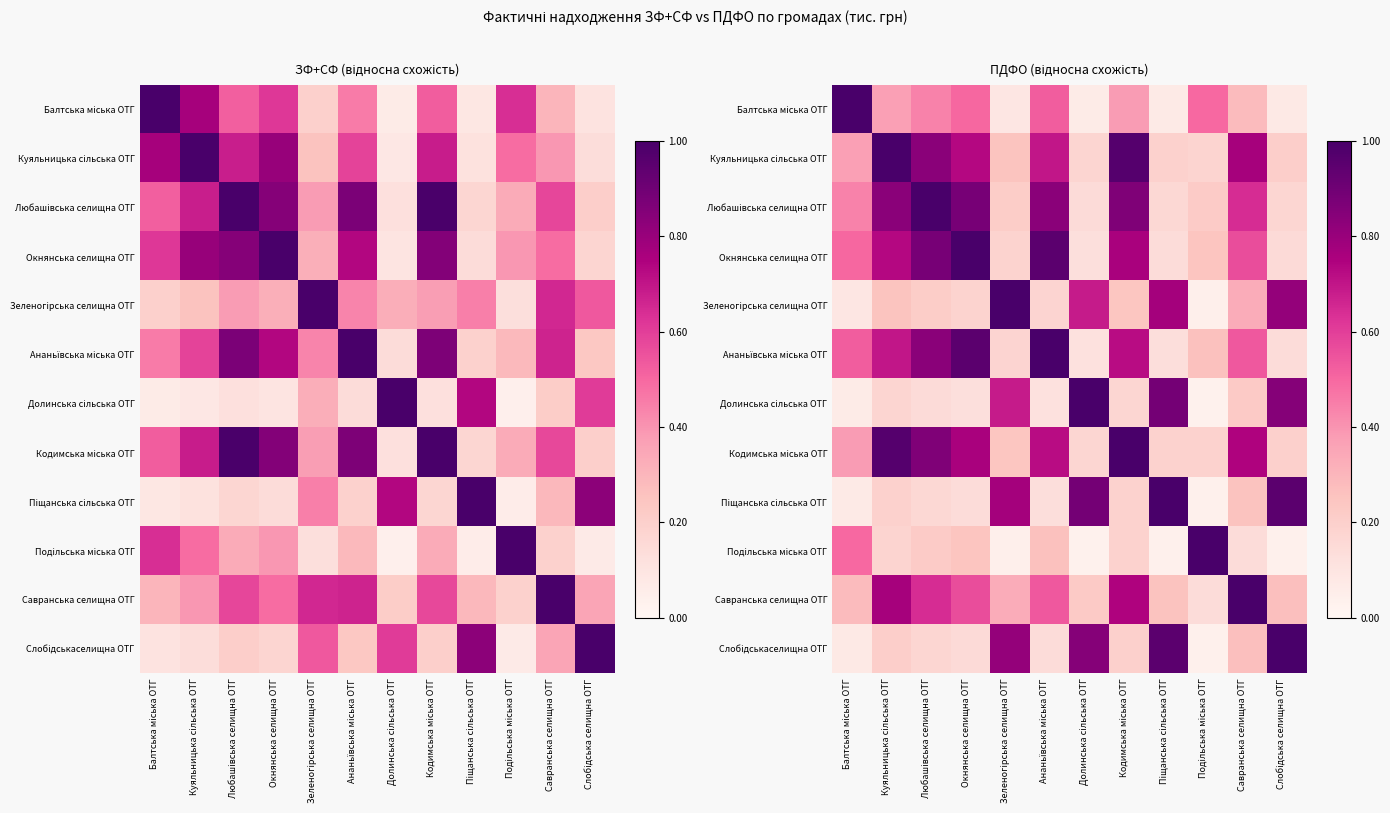

At Савранська селищна ОТГ, list the series in order from largest to smallest.

Савранська селищна ОТГ, Куяльницька сiльська ОТГ, Кодимська мiська ОТГ, Любашiвська селищна ОТГ, Окнянська селищна ОТГ, Ананьївська мiська ОТГ, Зеленогiрська селищна ОТГ, Балтська мiська ОТГ, Слобiдськаселищна ОТГ, Пiщанська сiльська ОТГ, Долинська сiльська ОТГ, Подiльська мiська ОТГ